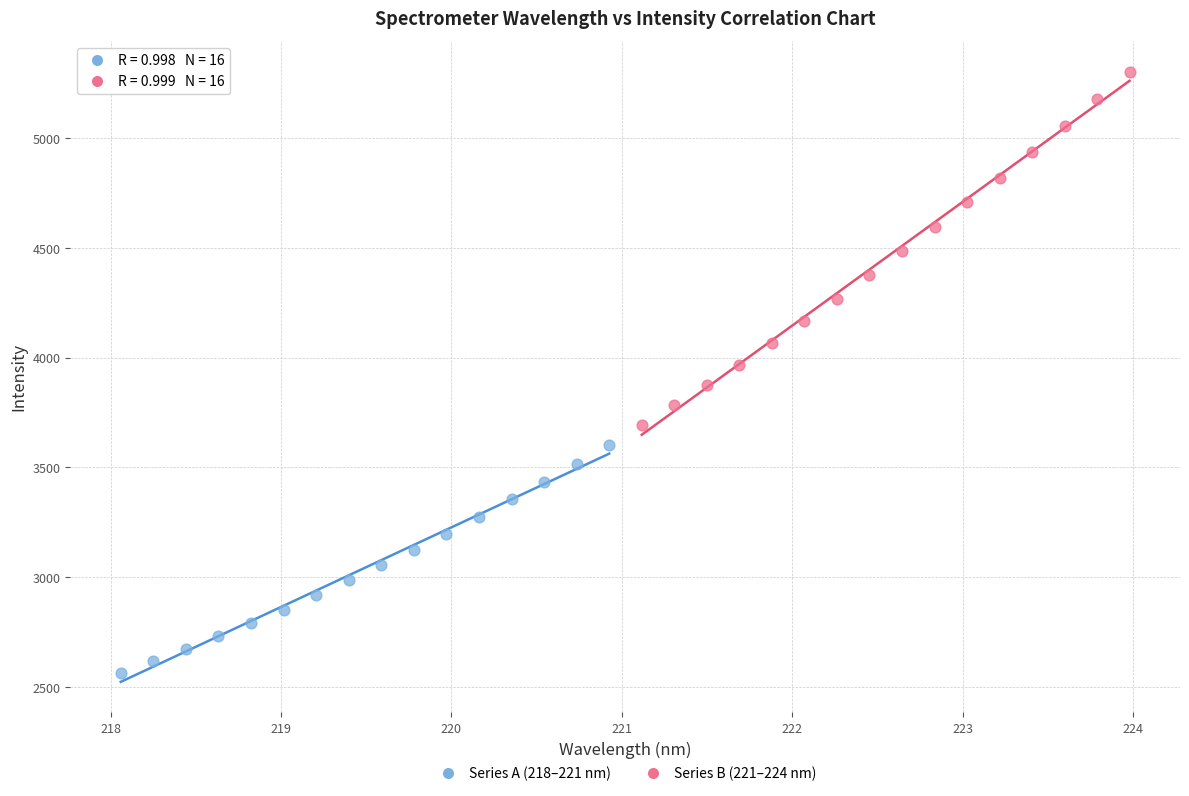

What are all the series names shown in the legend?

Series A (218–221 nm), Series B (221–224 nm)